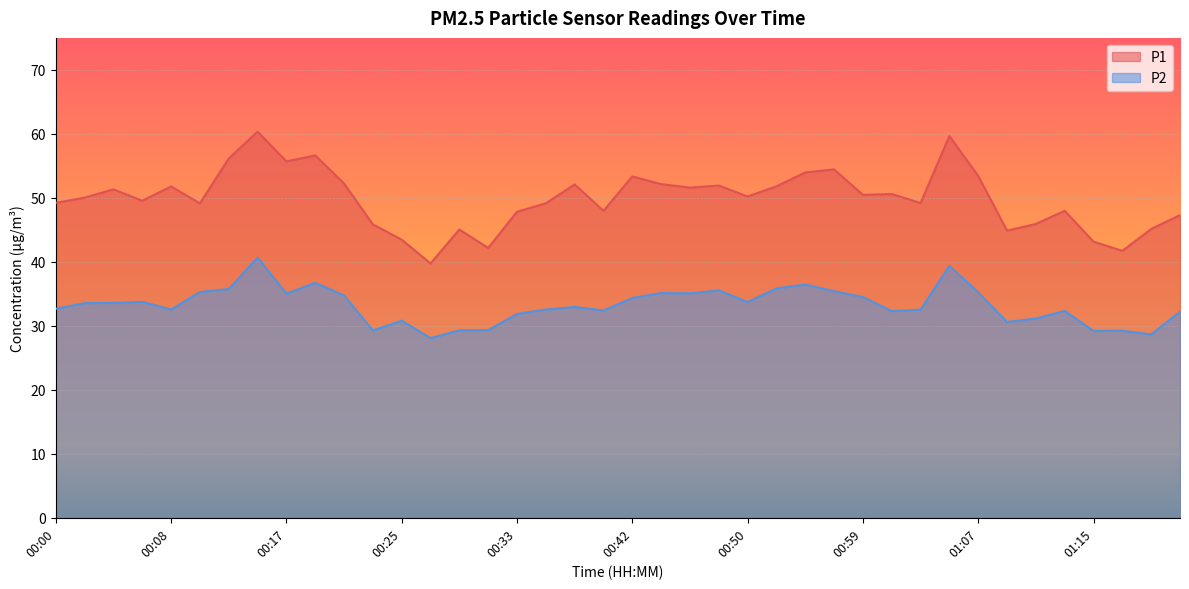

What position from the right is 01:17?

3